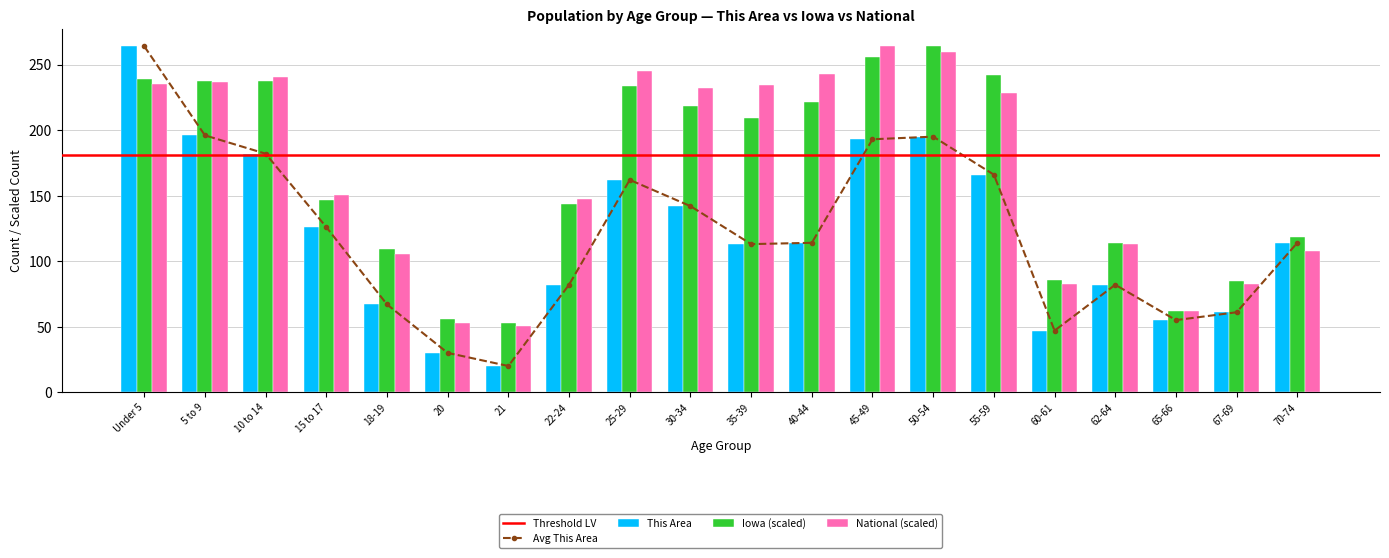

What is the sum of all Iowa values?

3332.6